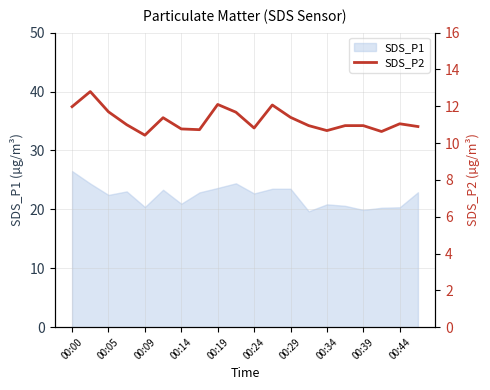

The SDS_P1 series shows 22.4 at 00:05. True or false?

True